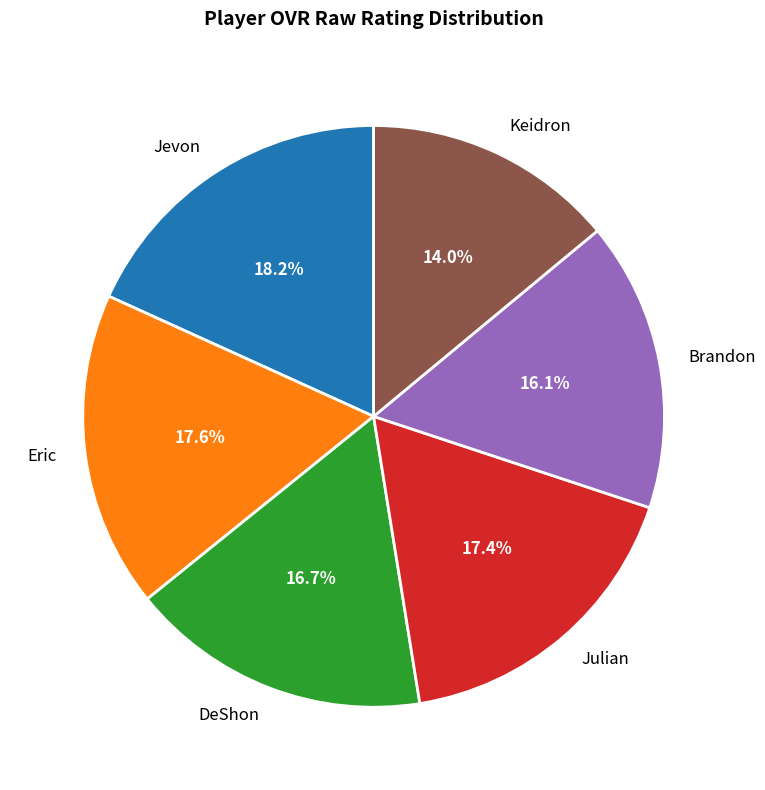

Which has a higher value, Brandon or Julian?

Julian